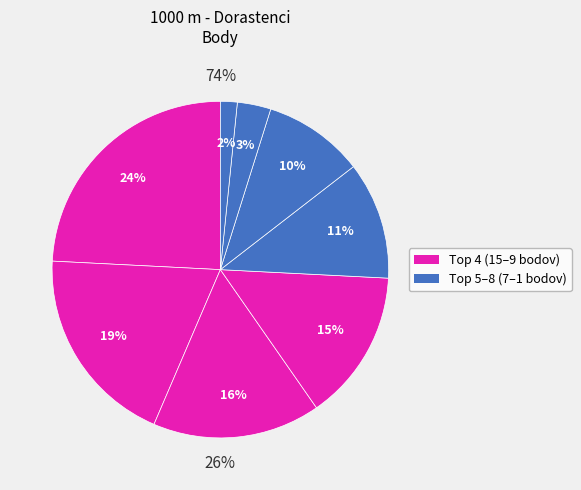

How many segments does this pie chart have?

8